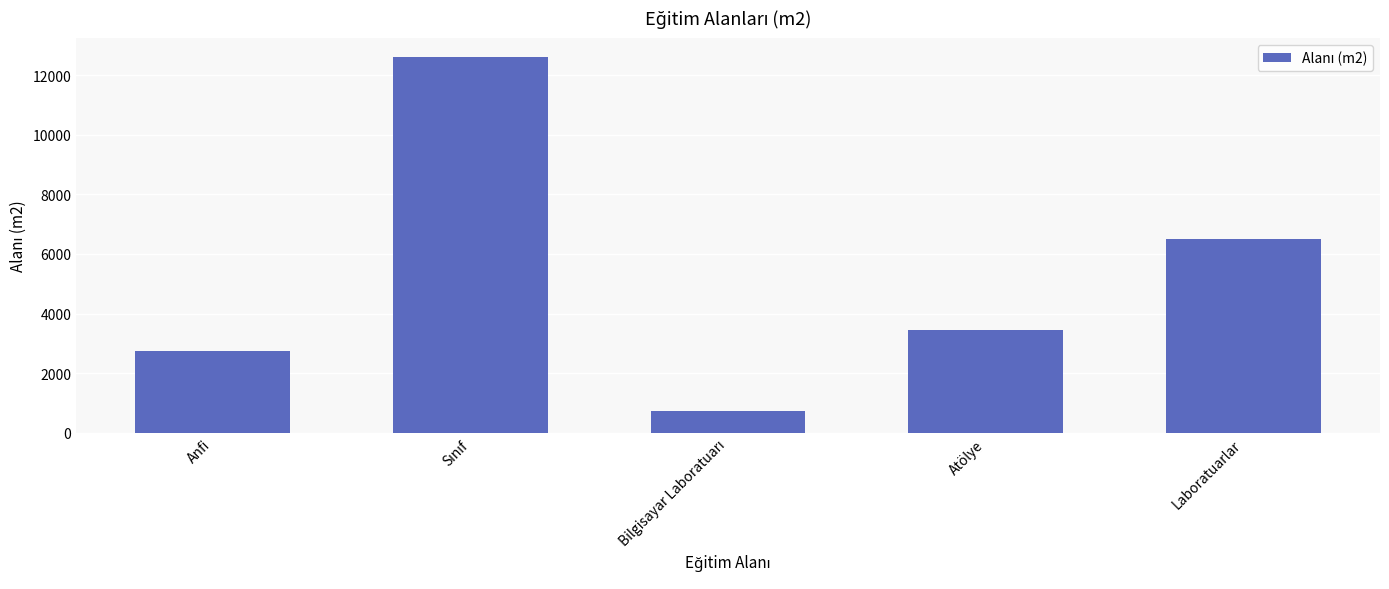

Is it true that the value at Anfi is 2754?

True